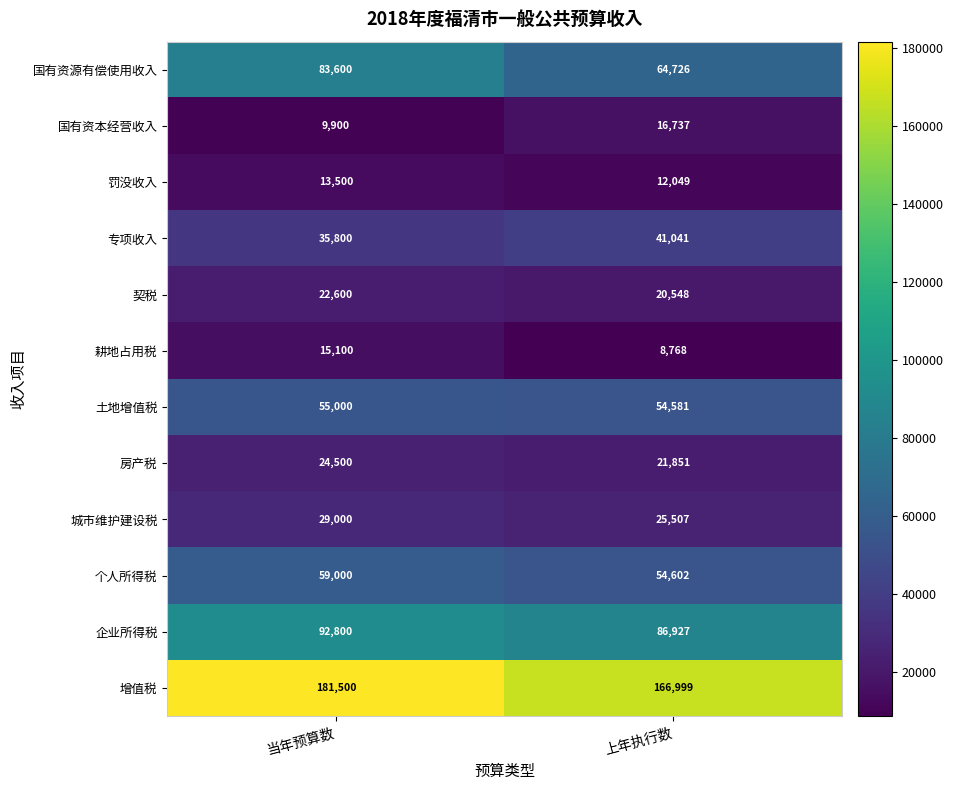

What is the smallest value displayed?

8768